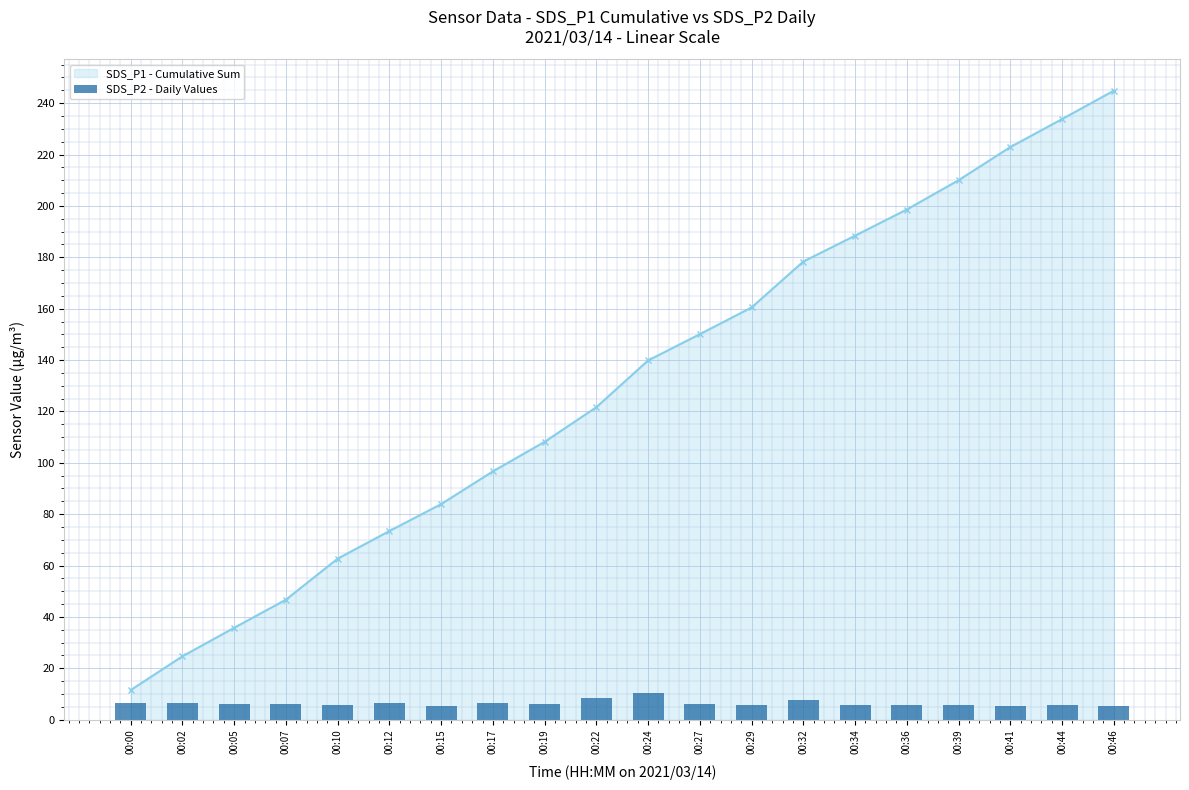

What is the value of the 7th bar from the left?

5.5